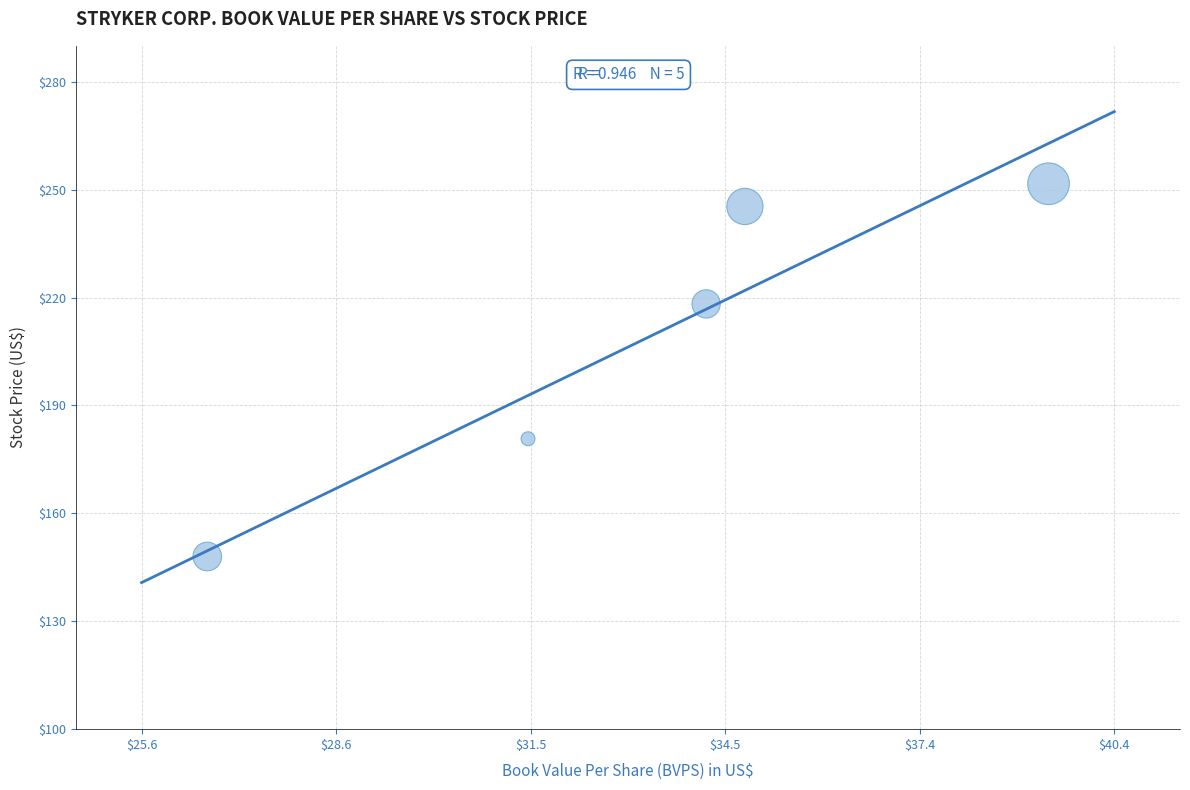

What is the average X value?

33.3